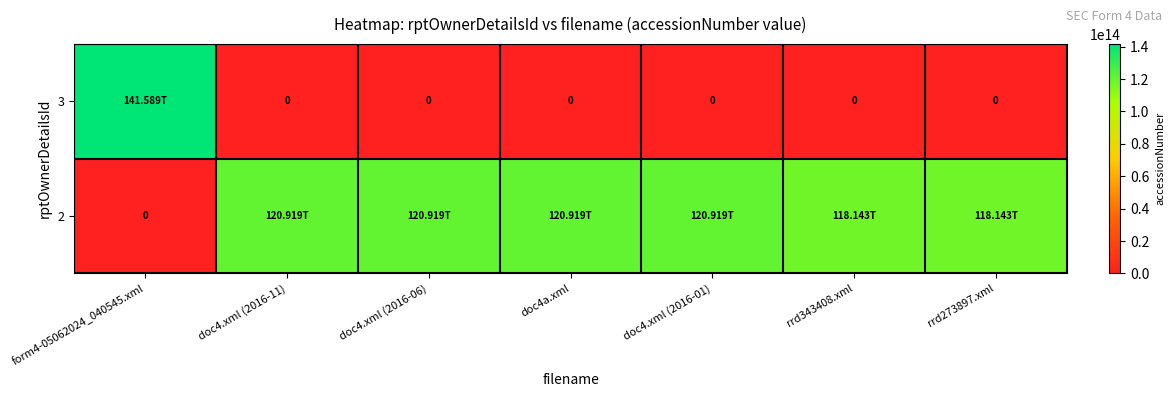

What is the difference between the highest and lowest values at doc4.xml (2016-01)?

120919116092849